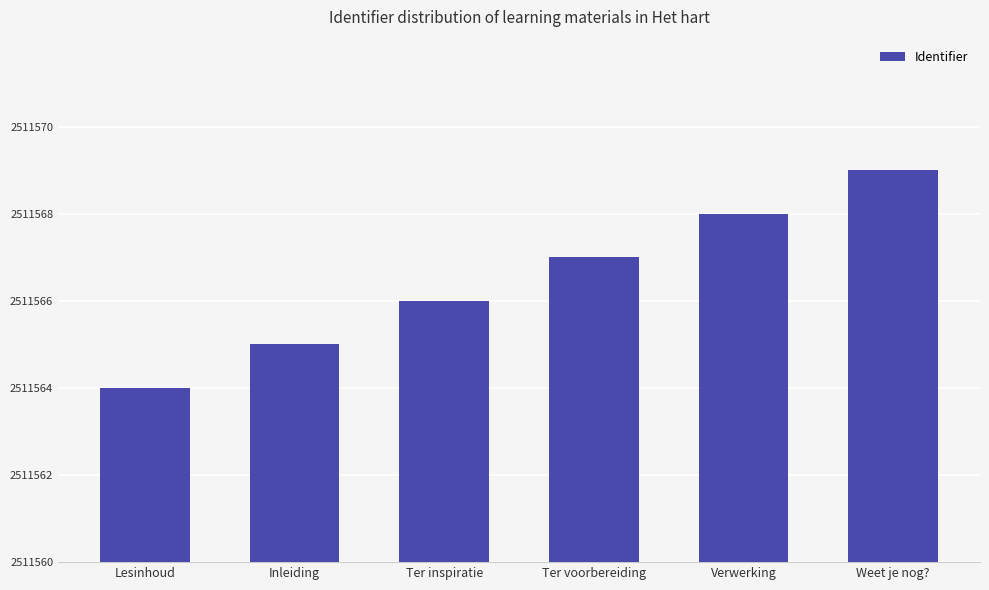

What is the ratio of the value at Inleiding to the value at Ter voorbereiding?

1.0